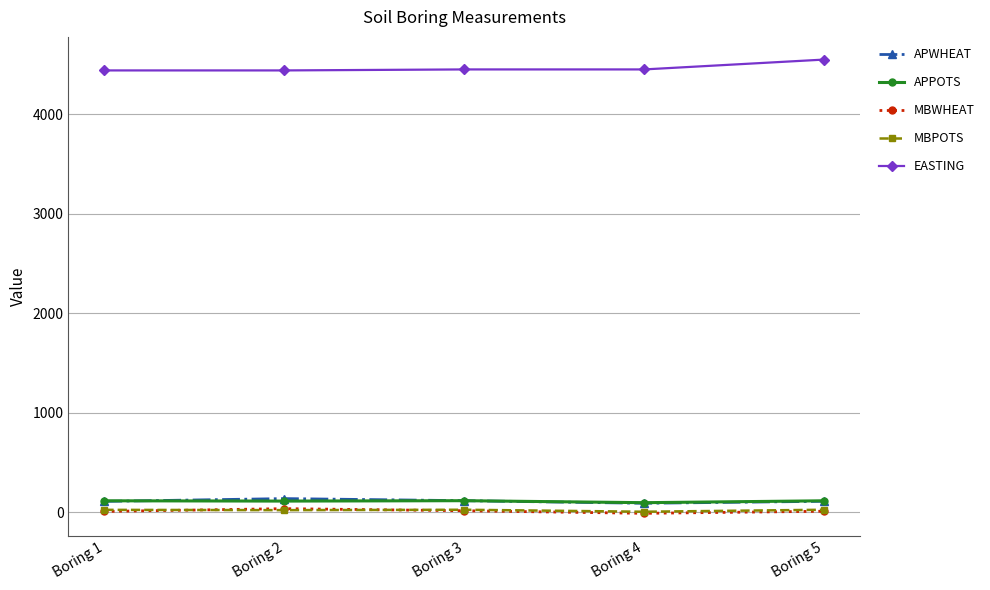

What is the sum of all EASTING values?

22329